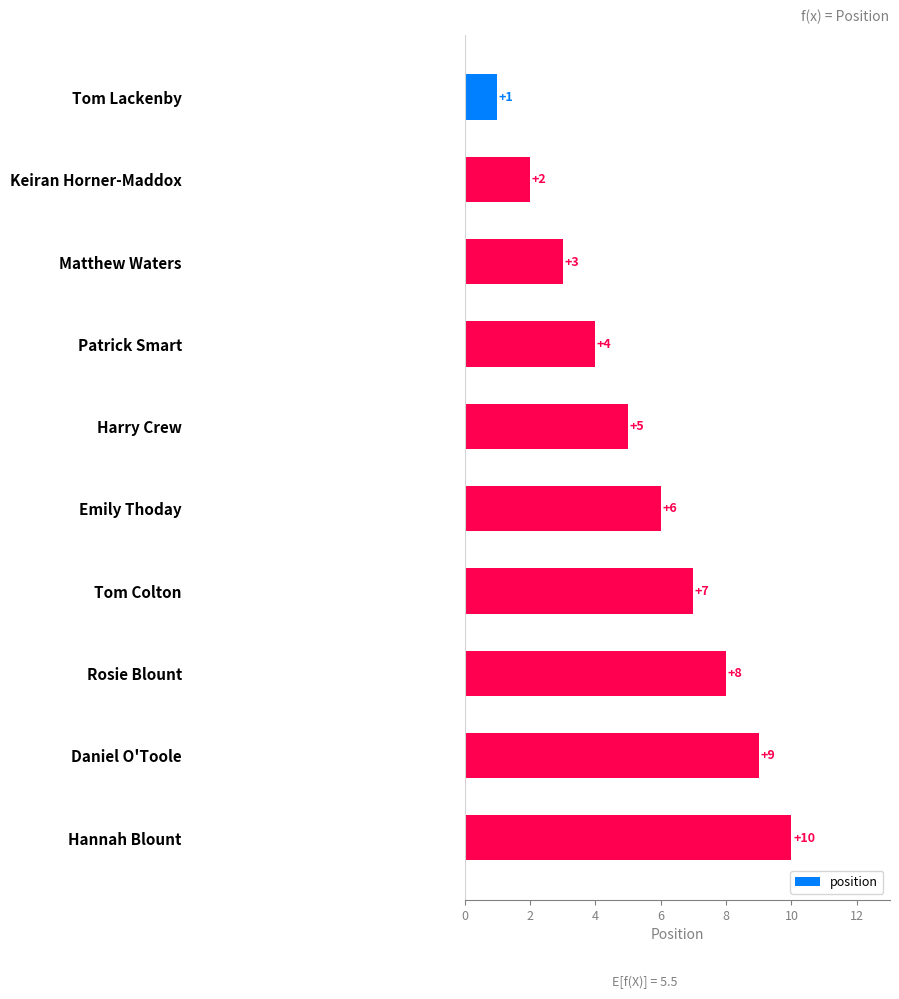

List the labels in order of value, largest first.

Hannah Blount, Daniel O'Toole, Rosie Blount, Tom Colton, Emily Thoday, Harry Crew, Patrick Smart, Matthew Waters, Keiran Horner-Maddox, Tom Lackenby